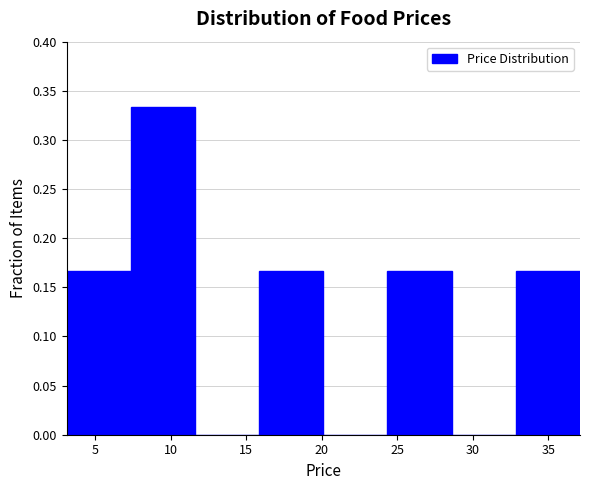

Which range on the x-axis has the tallest bar?

7.35 to 11.60